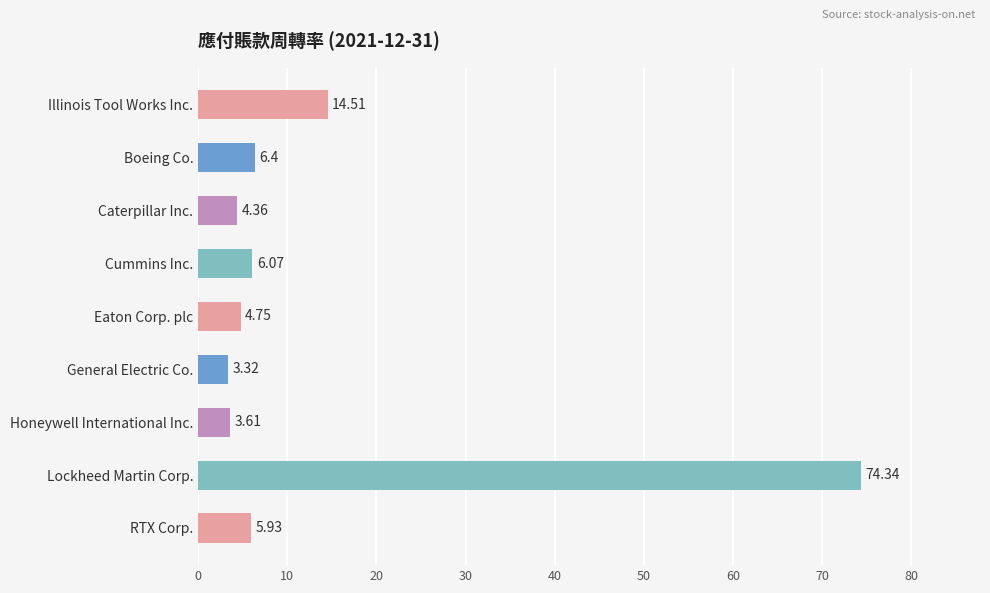

What is the change in value from Illinois Tool Works Inc. to Lockheed Martin Corp.?

+59.8